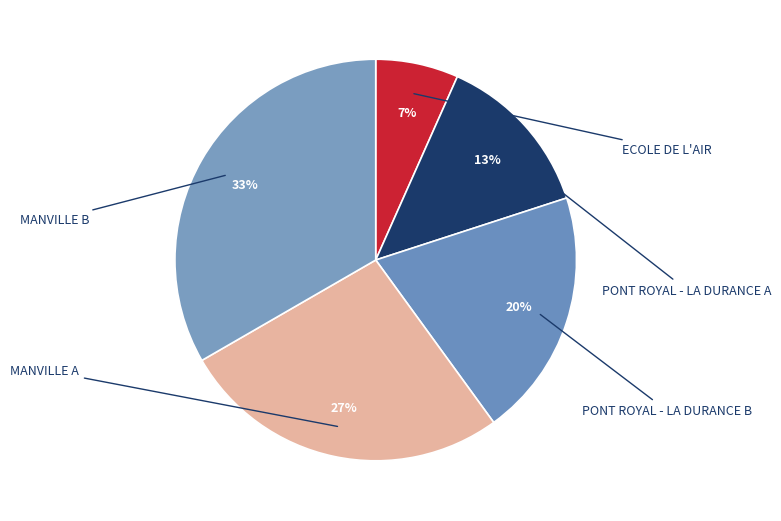

To the nearest percent, what is the difference between the largest and smallest slice percentages?

27%